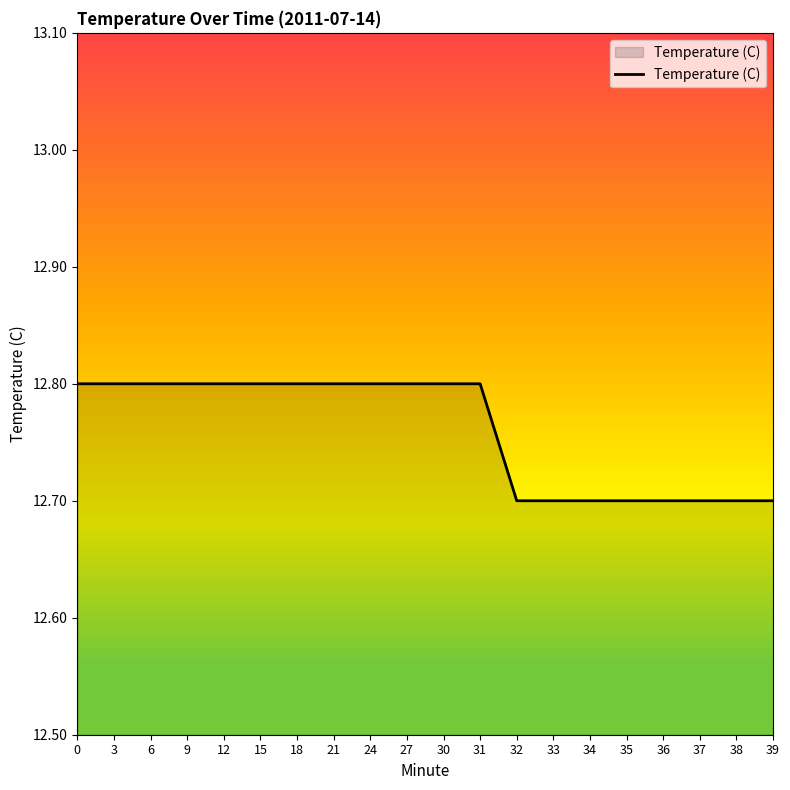

What is the difference between the values at 37 and 27?

0.1